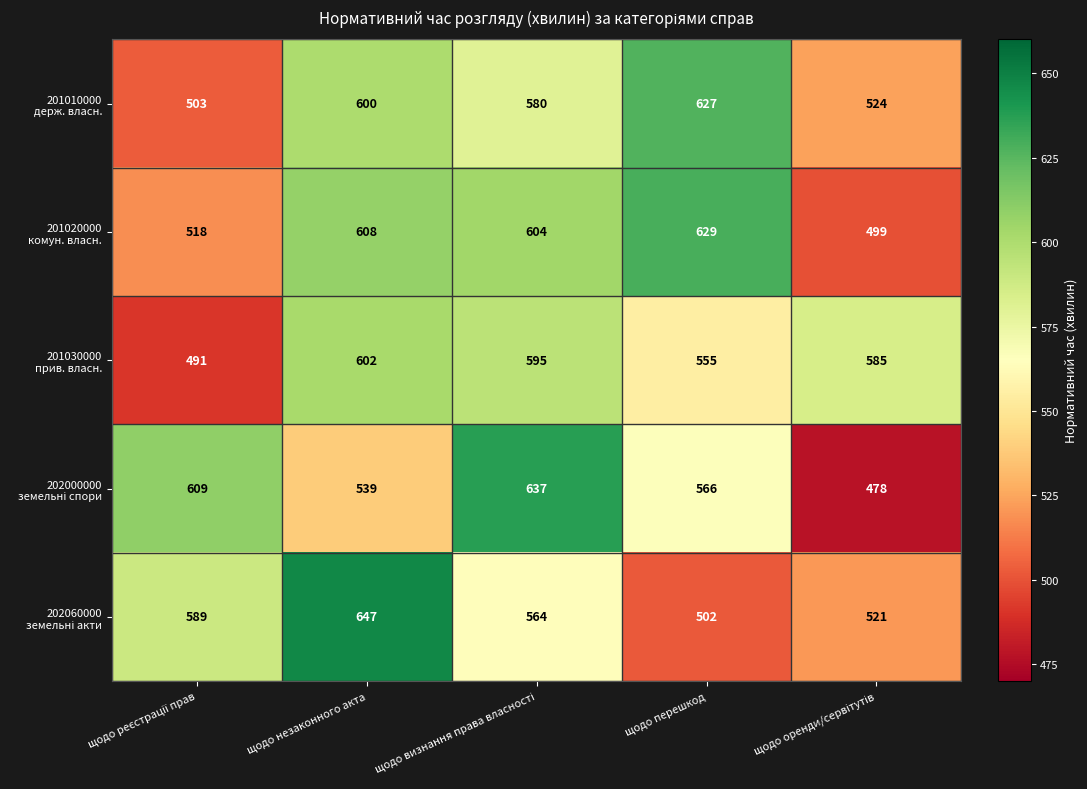

What is the minimum value shown in the chart?

478